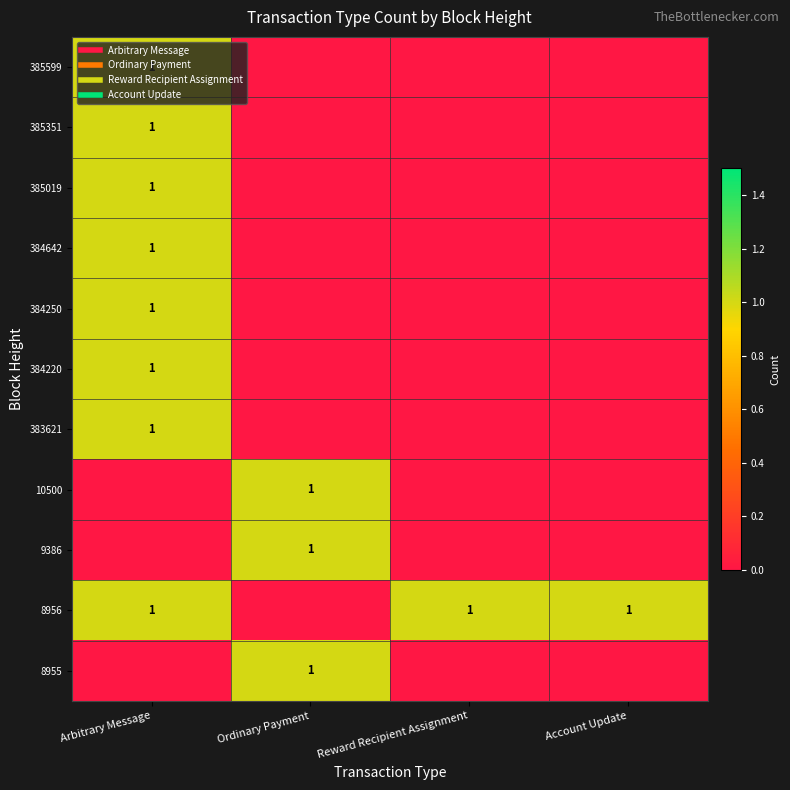

At which label does 384250 reach its peak?

Arbitrary Message